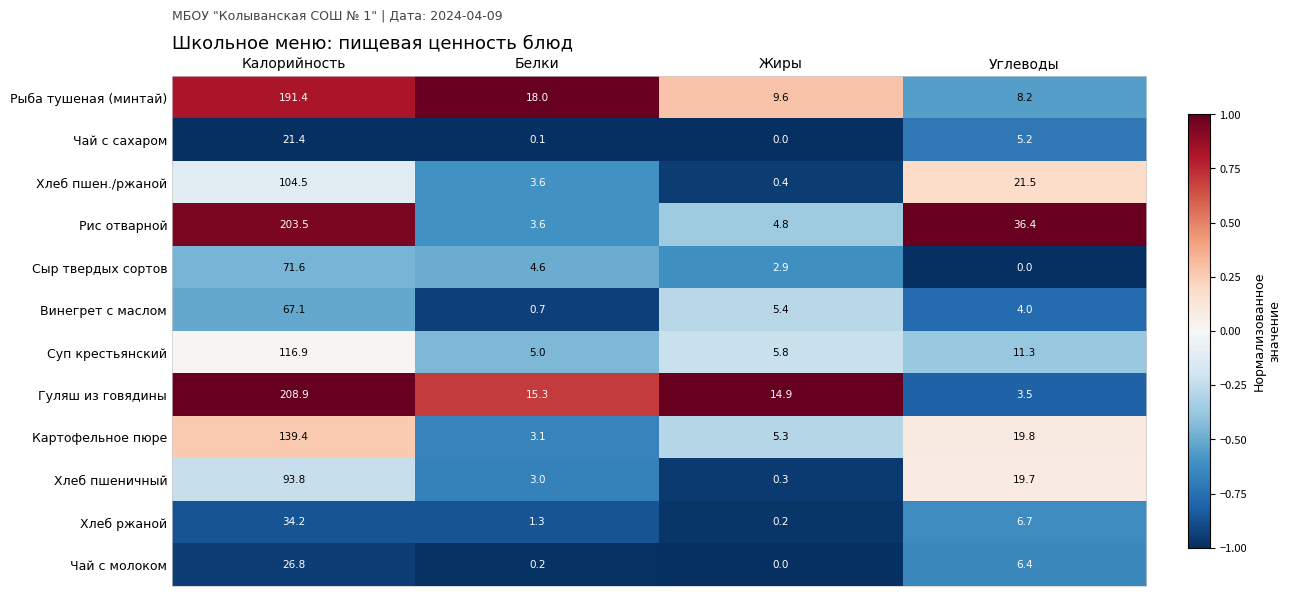

True or false: Сыр твердых сортов has a value of 4.6 at Белки.

True